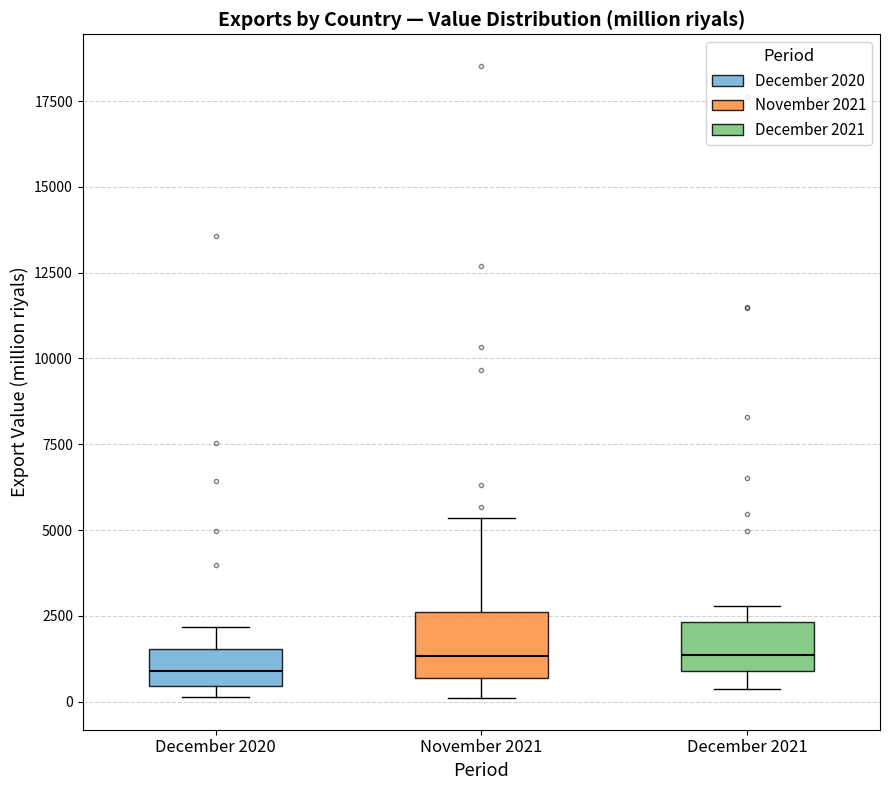

Reading left to right, read every box against the y-axis: the position of its median line, the range the box covers, and the ends of its whiskers. The values are not printed on the chart, so give them approximately, as read against the axis.

December 2020: median 1000, box 500 to 1500, whiskers 0 to 2000
November 2021: median 1500, box 500 to 2500, whiskers 0 to 5500
December 2021: median 1500, box 1000 to 2500, whiskers 500 to 3000